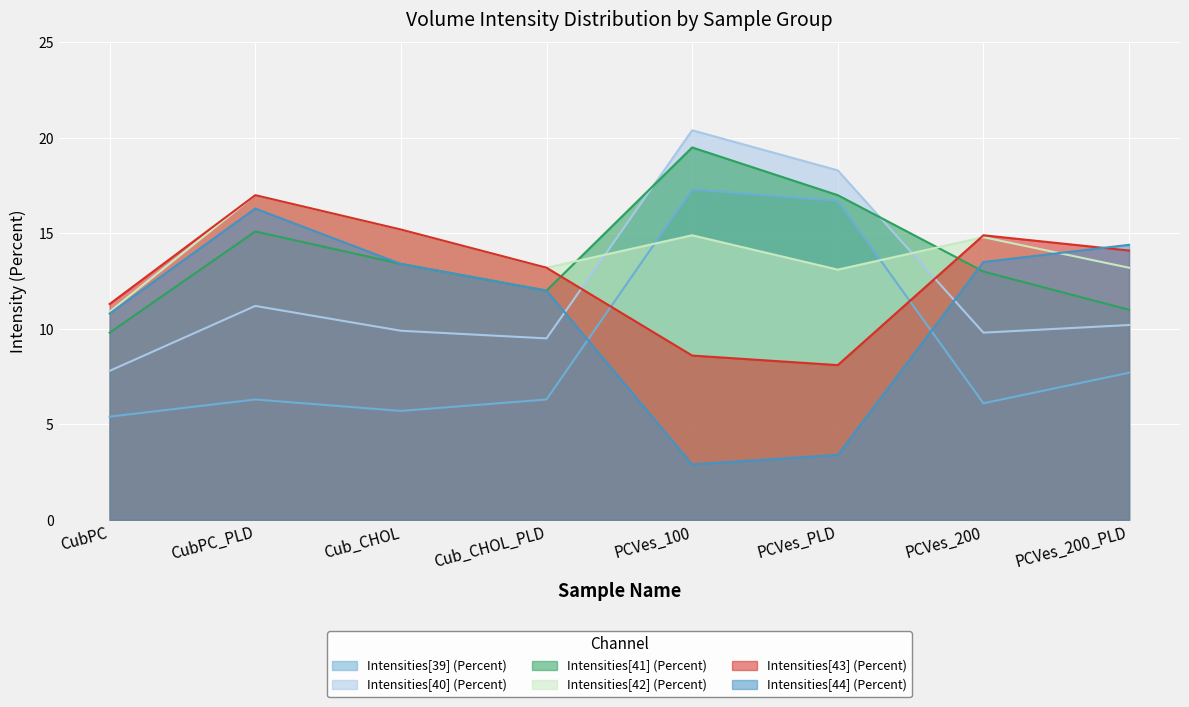

The value of Intensities[42] (Percent) at PCVes_100 is 14.9. True or false?

True